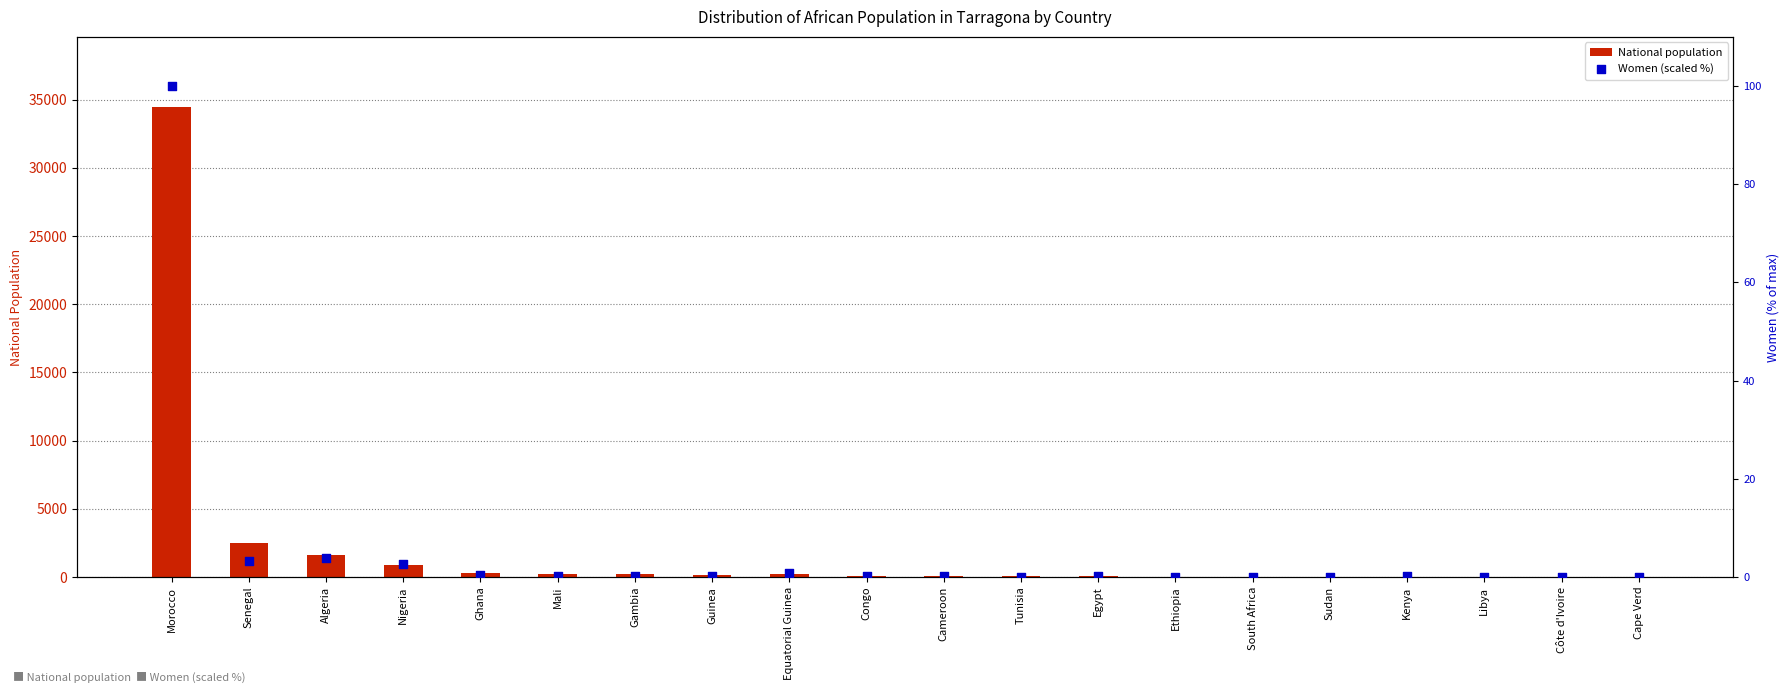

Which series has the largest total across all categories?

National population